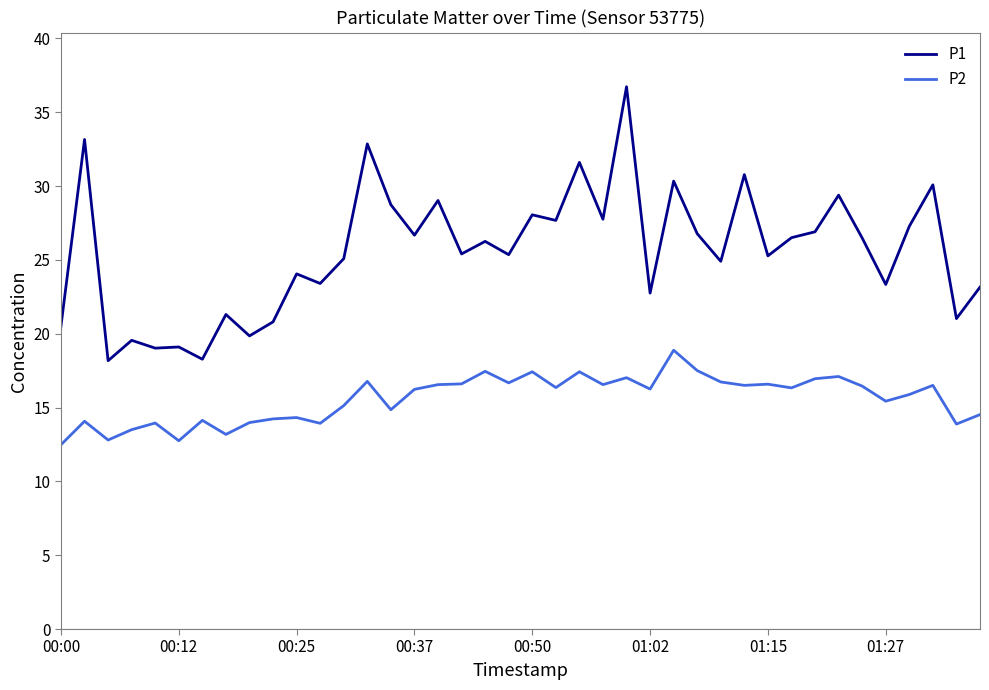

What is the difference between the maximum and minimum values in the P2 series?

6.4